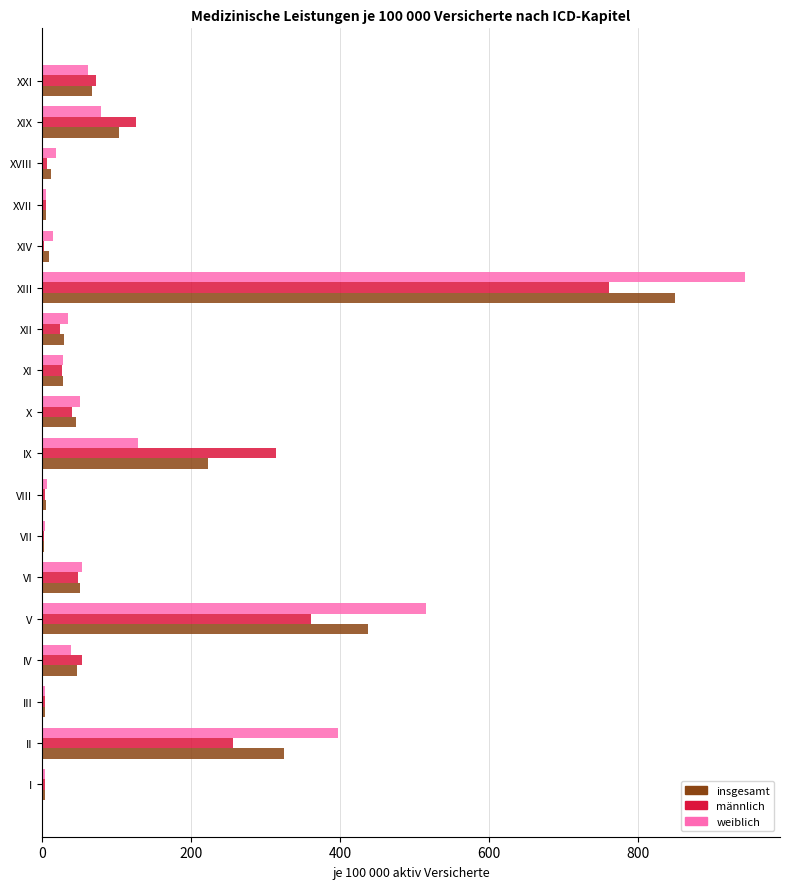

At which category is the sum across all series the highest?

XIII